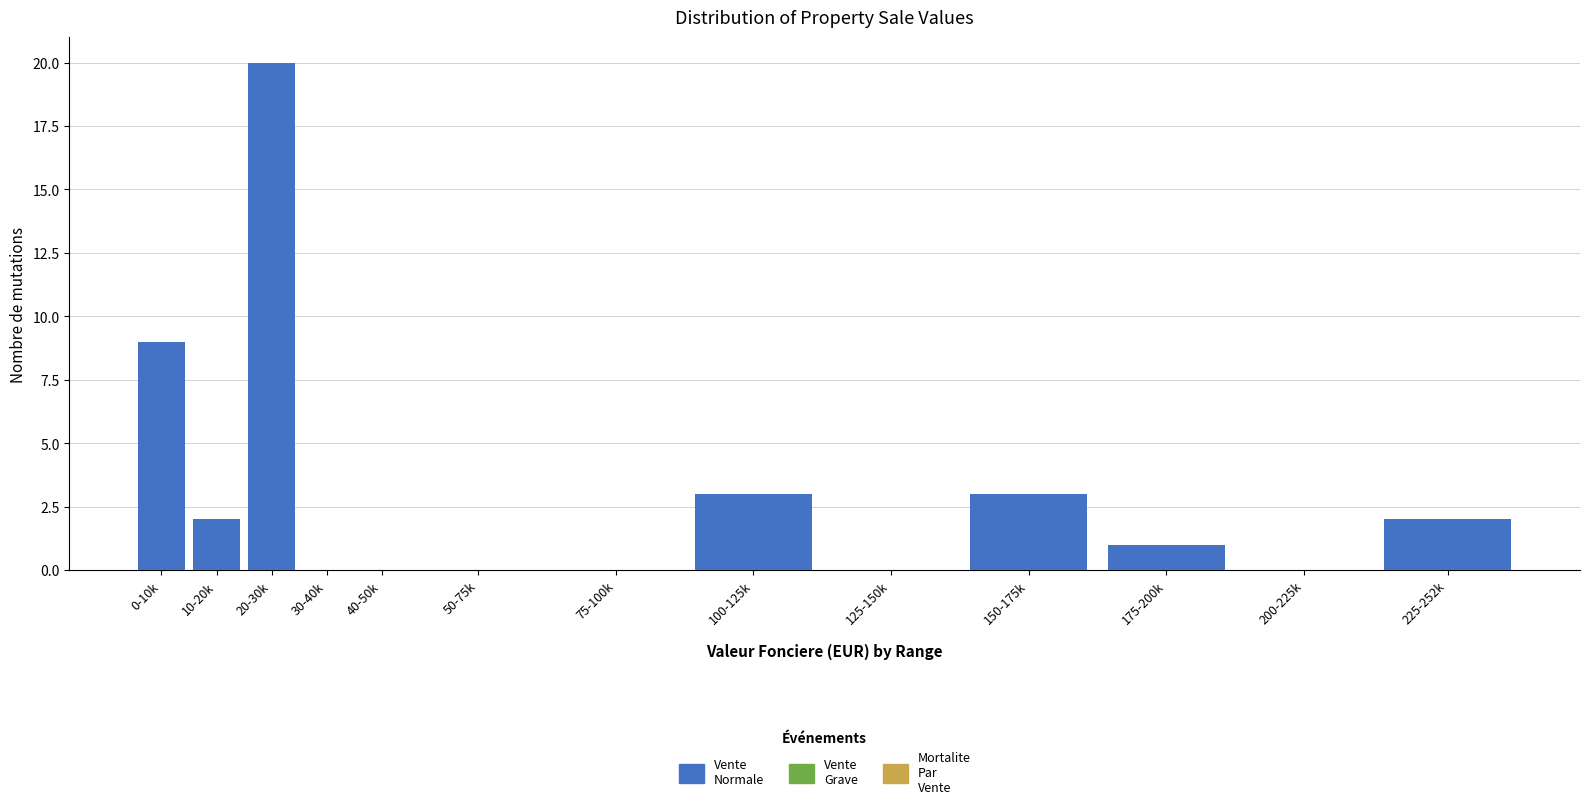

Reading left to right, list all the values displayed in this chart.

0-10k=9	10-20k=2	20-30k=20	30-40k=0	40-50k=0	50-75k=0	75-100k=0	100-125k=3	125-150k=0	150-175k=3	175-200k=1	200-225k=0	225-252k=2